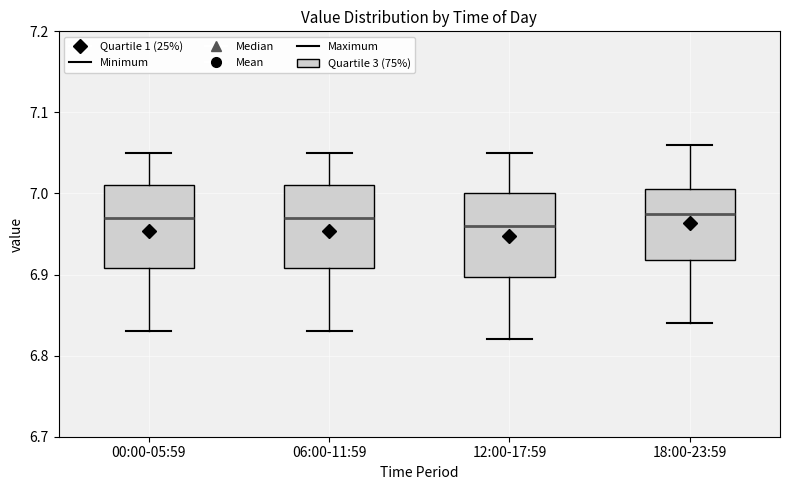

Where does the upper whisker of the box for 18:00-23:59 end on the y-axis? The values are not printed on the chart, so give them approximately, as read against the axis.

7.06